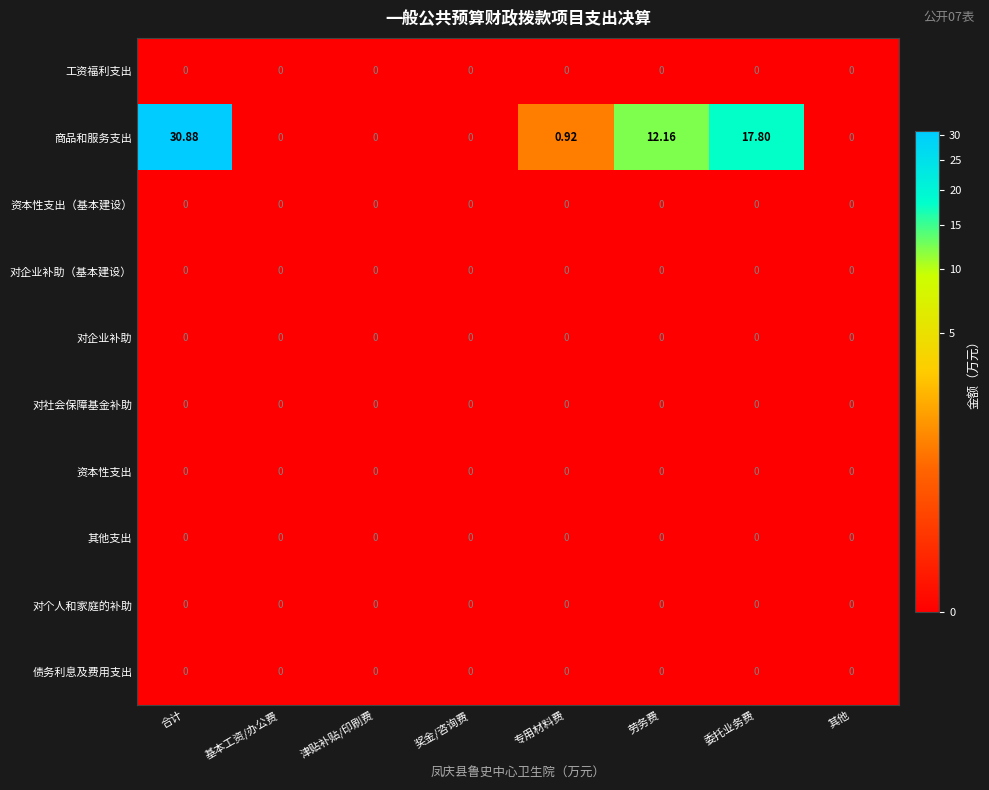

At which category does the chart reach its peak across all series?

合计